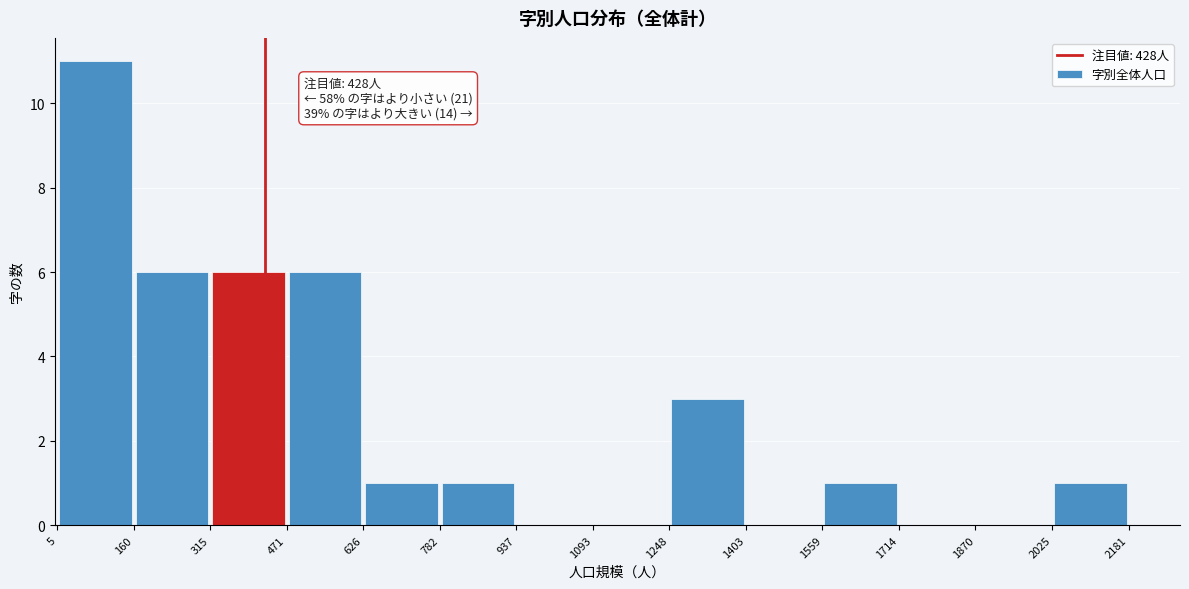

Over which range of the x-axis is the bar tallest?

5 to 160